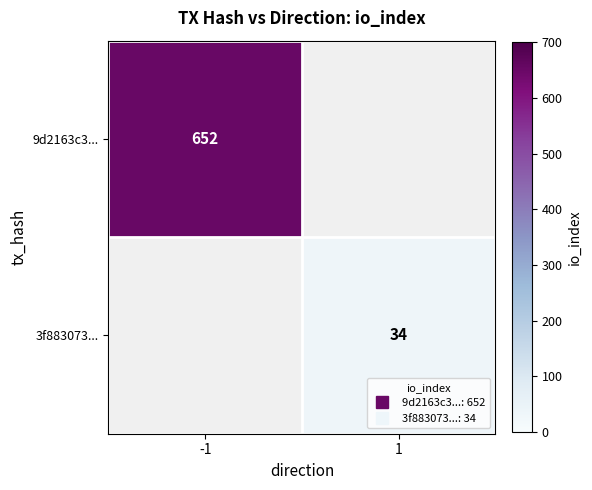

Rank the categories by 9d2163c3... value from lowest to highest.

-1, 1